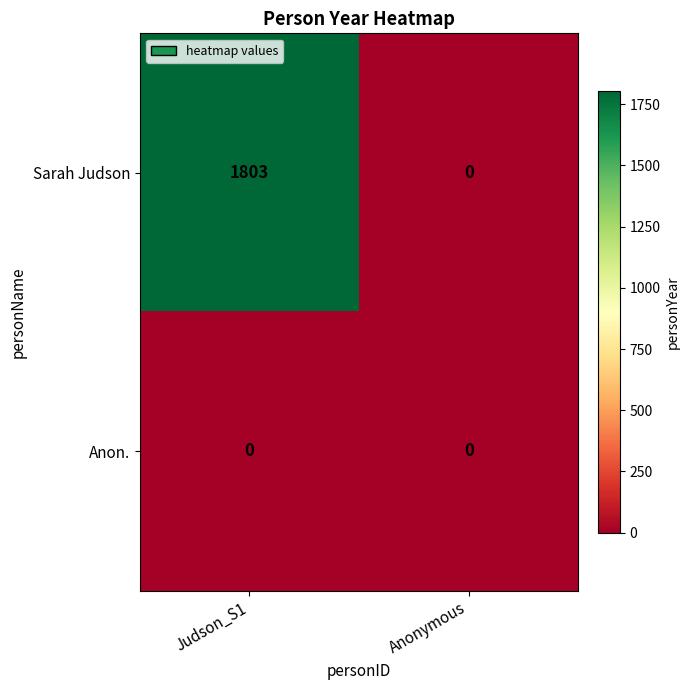

What is the maximum value for Sarah Judson?

1803